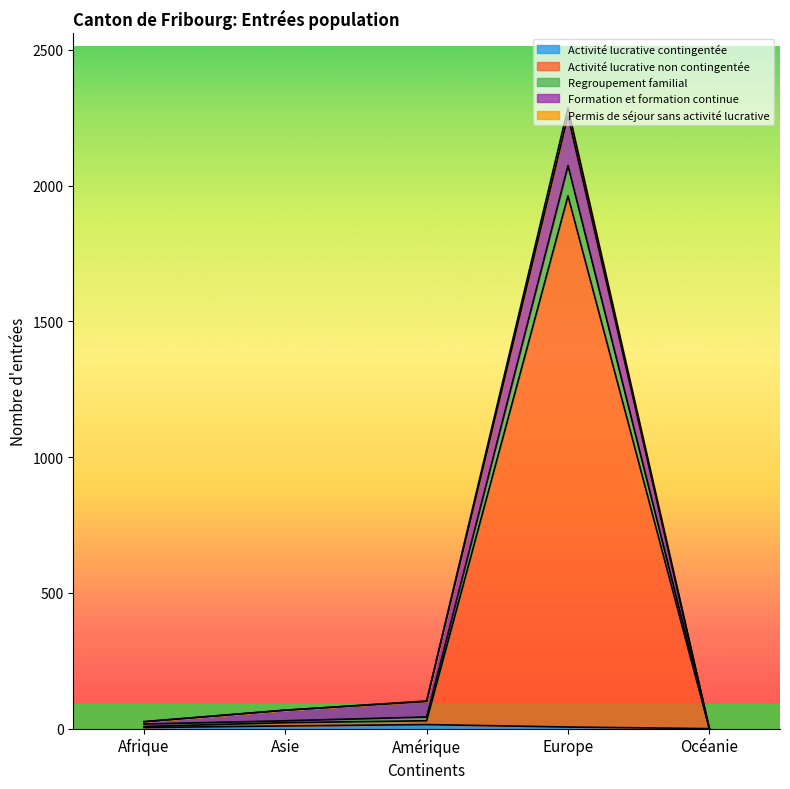

At which category is the sum across all series the highest?

Europe